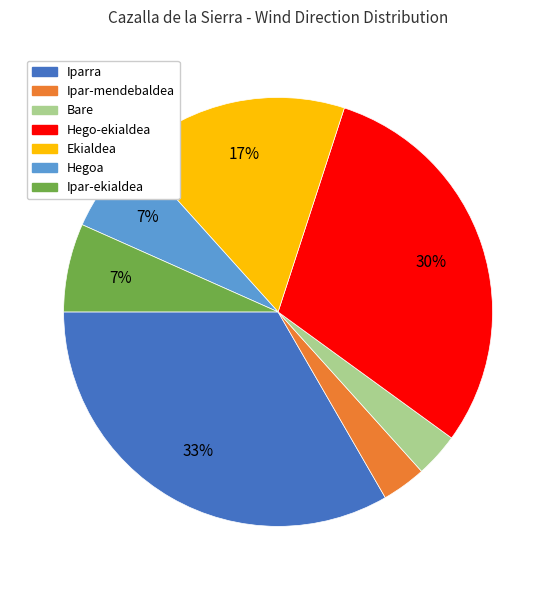

To the nearest percent, what percentage of the pie is Ekialdea?

17%